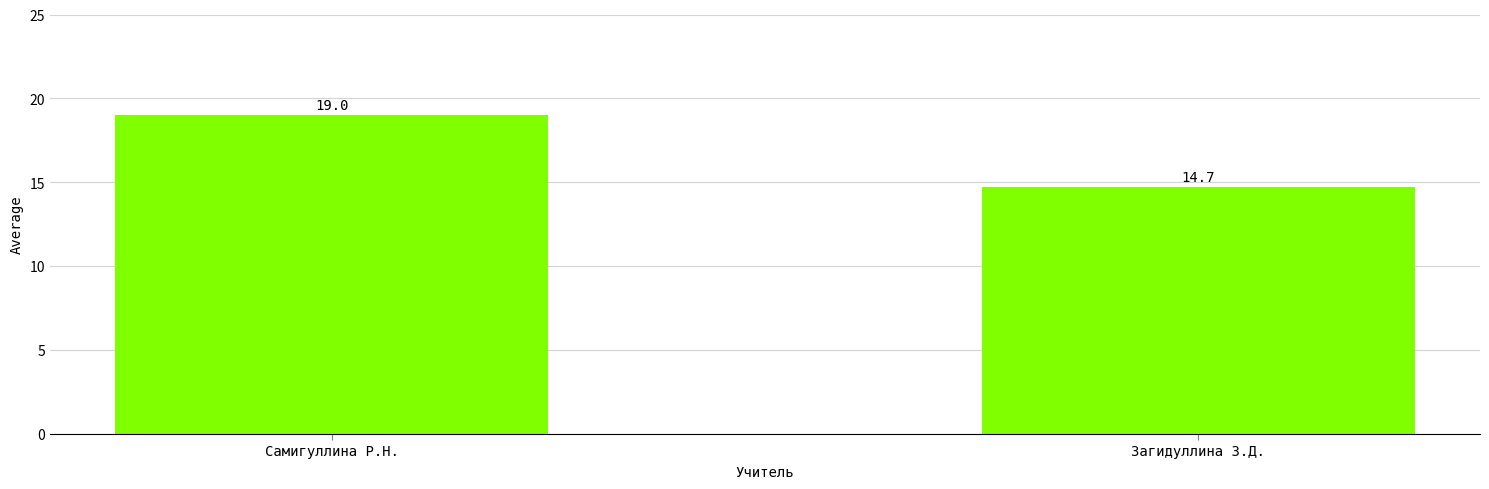

Are the bars grouped side by side (vs. stacked)?

No